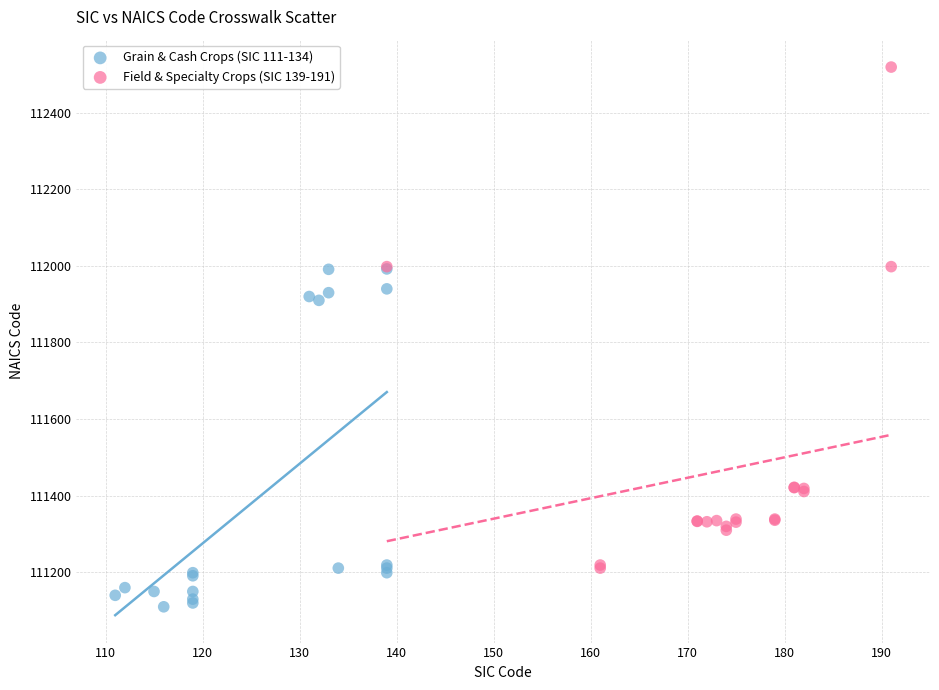

Which series contains the lowest Y value?

Grain & Cash Crops (SIC 111-134)